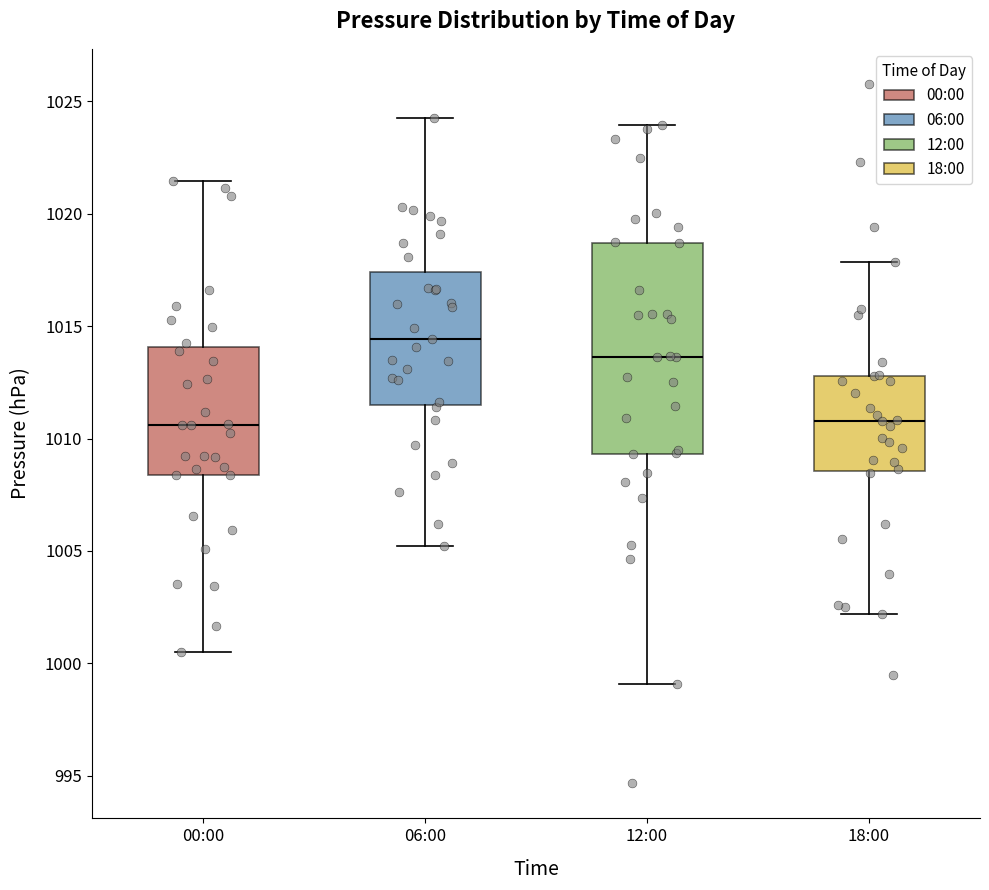

Where does the upper whisker of the box for 06:00 end on the y-axis? The values are not printed on the chart, so give them approximately, as read against the axis.

1024.5